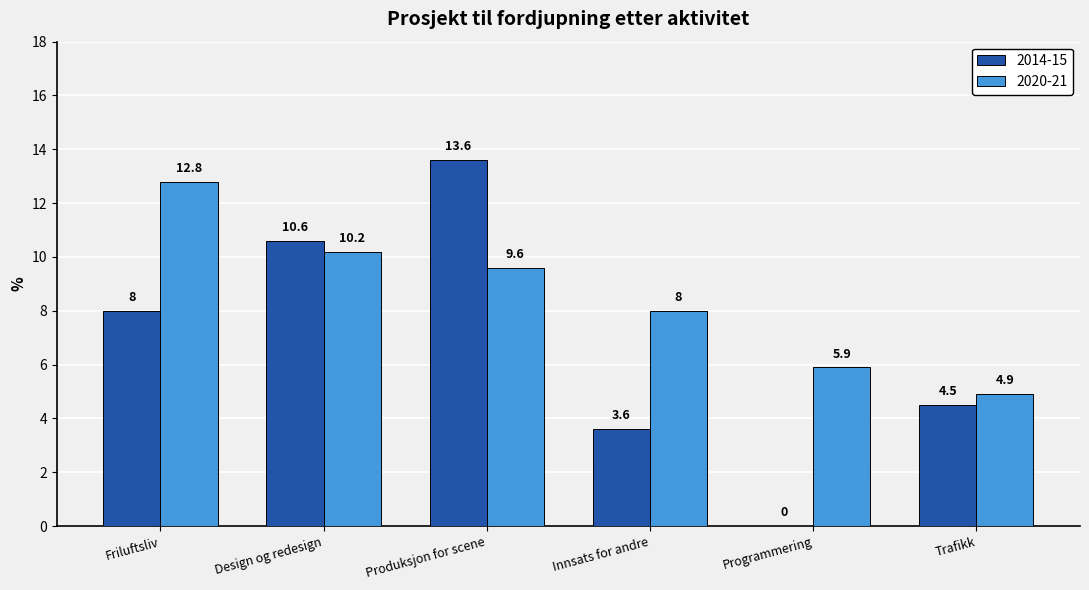

True or false: 2014-15 has a value of 4.5 at Trafikk.

True